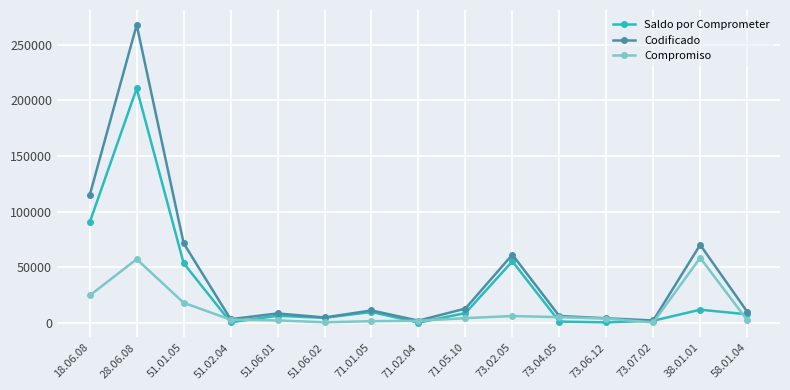

What is the value of the Codificado point at the 15th from the left?

10000.0